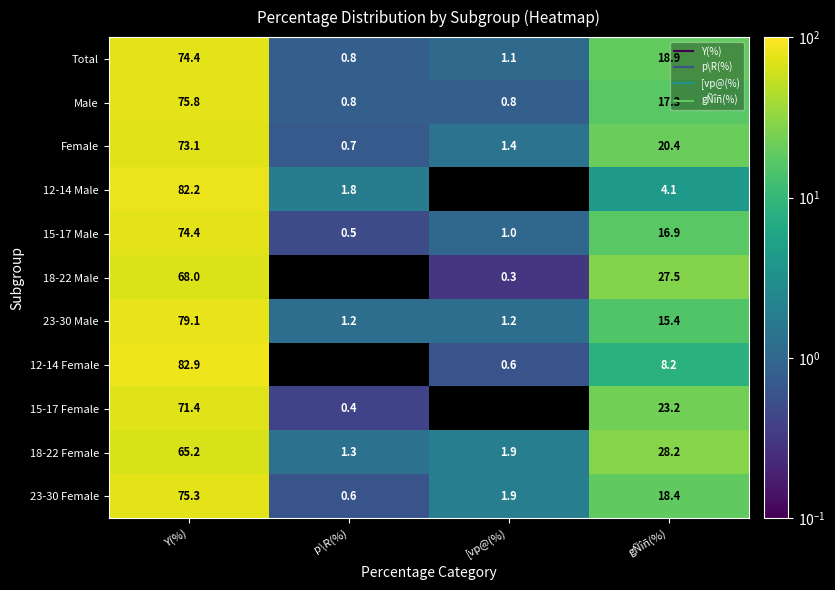

At which category is the sum across all series the highest?

Y(%)